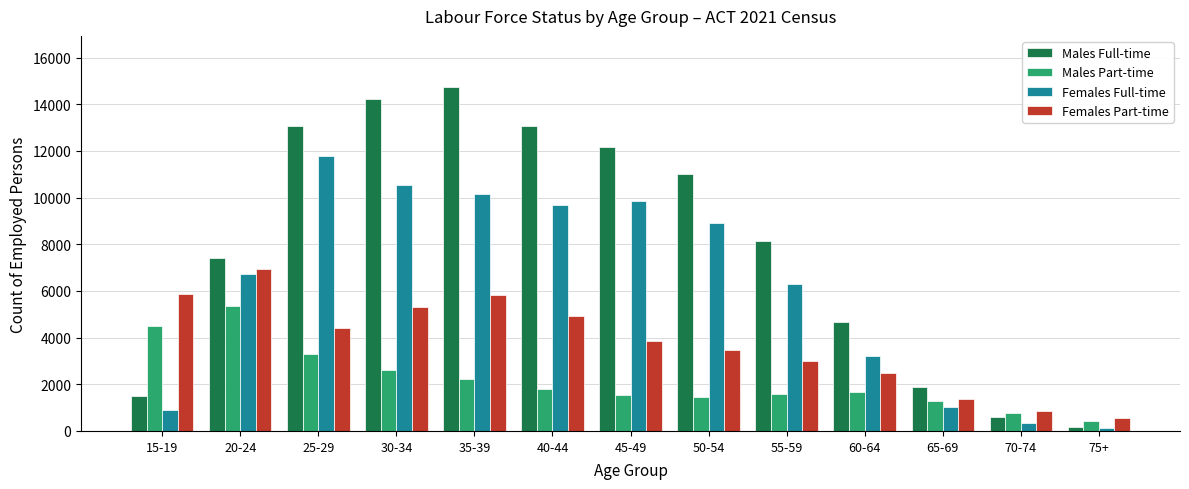

What is the total value across all series at 55-59?

19060